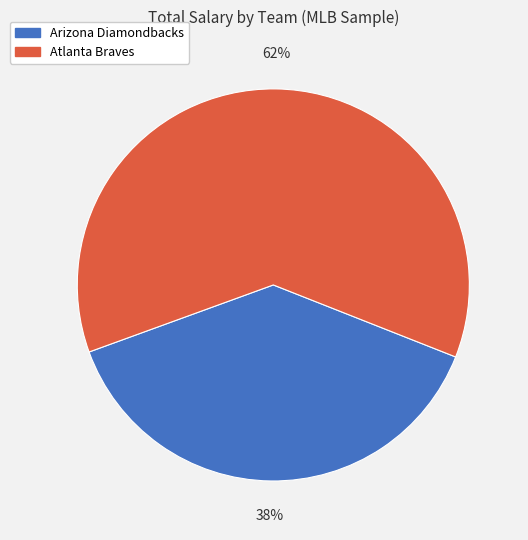

Approximately how many times larger is the value at Arizona Diamondbacks compared to Atlanta Braves?

0.6